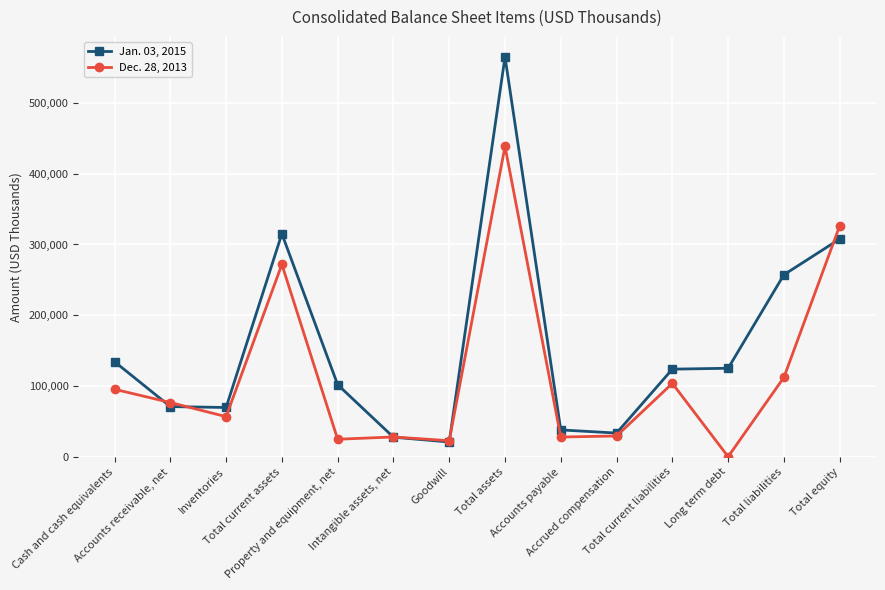

What are all the series names shown in the legend?

Jan. 03, 2015, Dec. 28, 2013